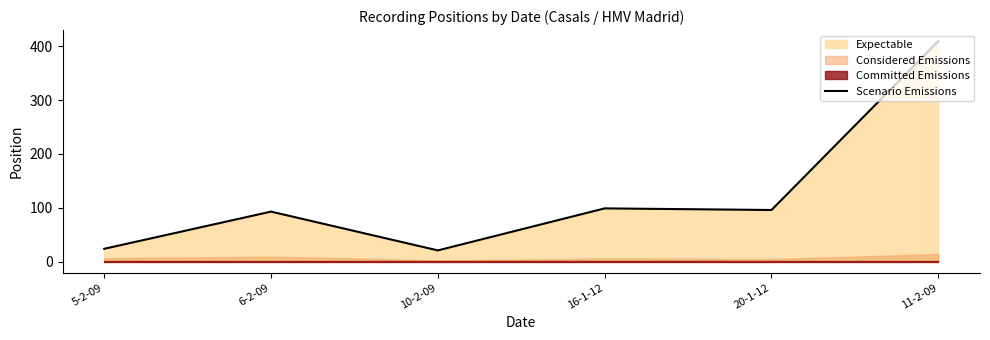

What is the label of the 2nd point from the right?

20-1-12